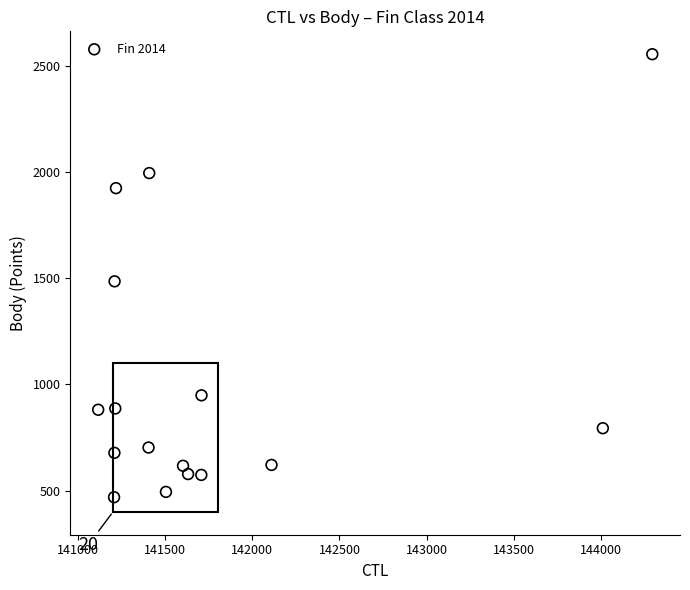

What Y value in the scatter plot is closest to 1512?

1486